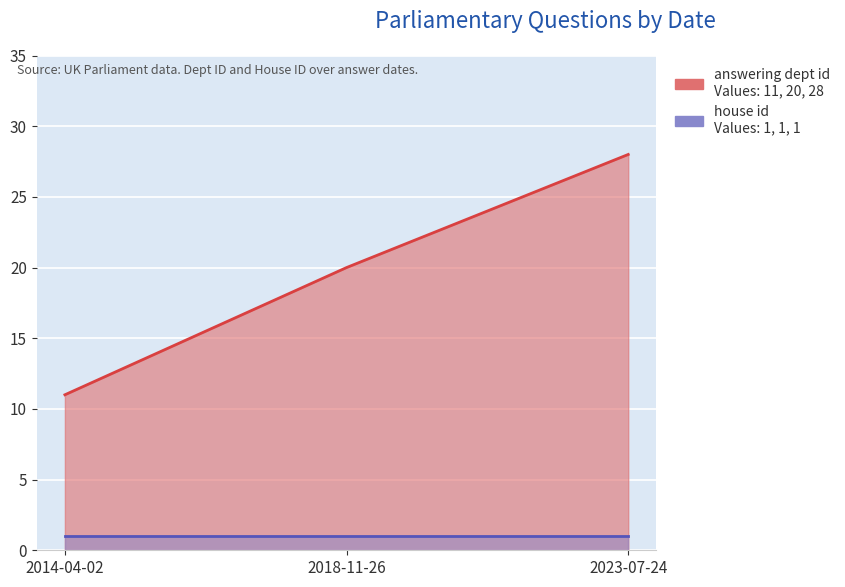

What is the difference between the maximum and minimum values?

17